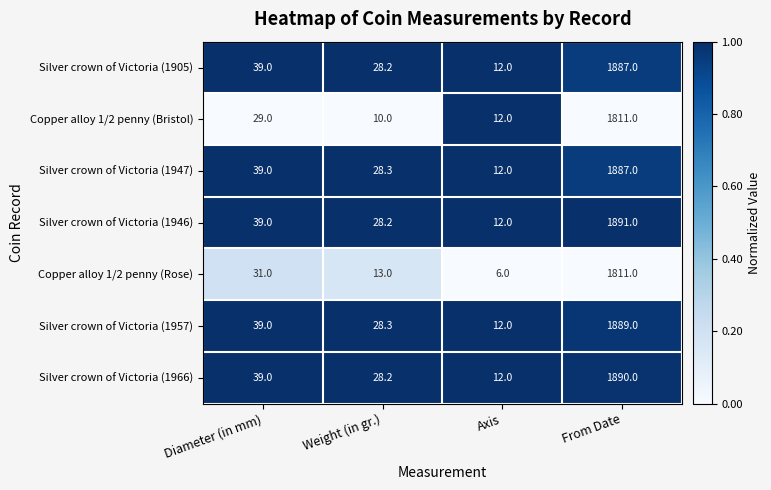

Count the number of data series in this chart.

7